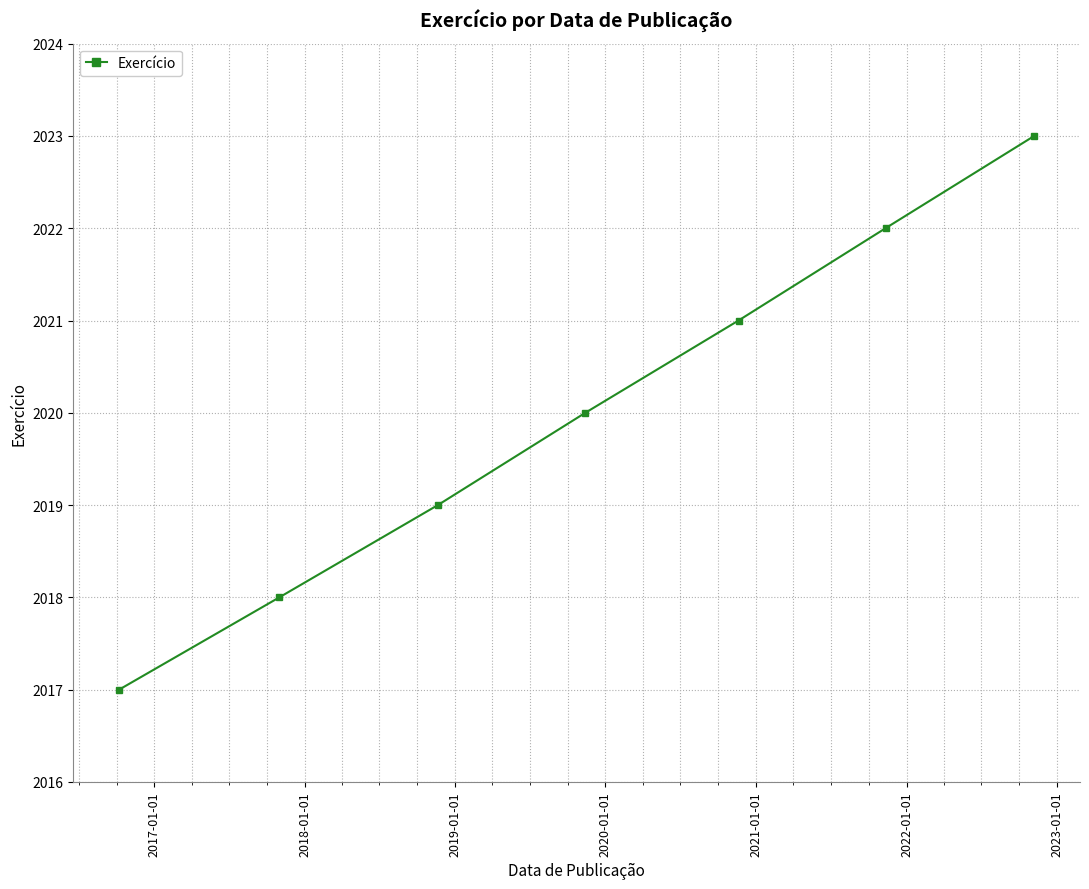

True or false: there are more than 0 points higher than both neighbors.

False